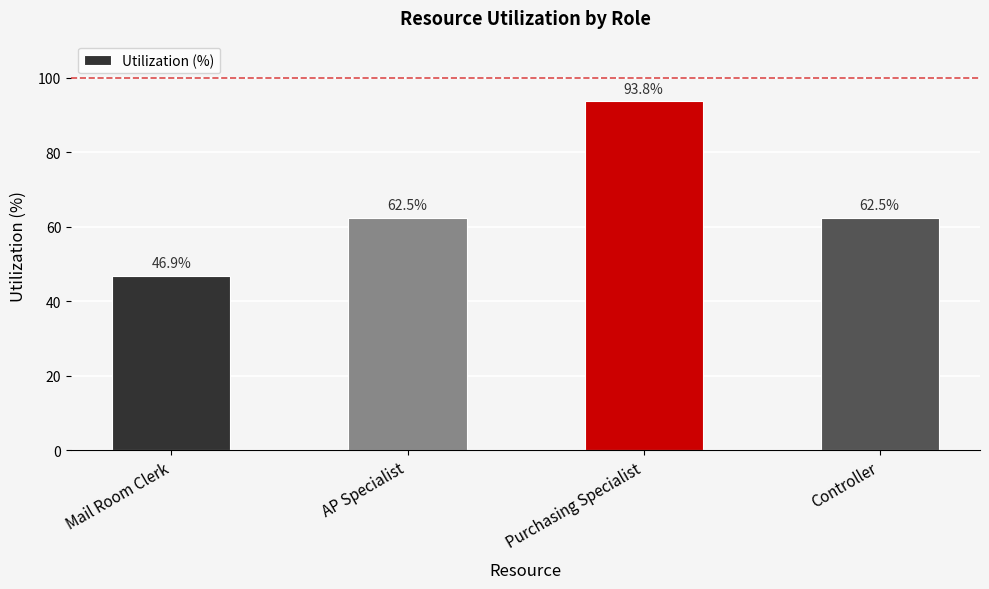

What is the minimum value shown in the chart?

46.9